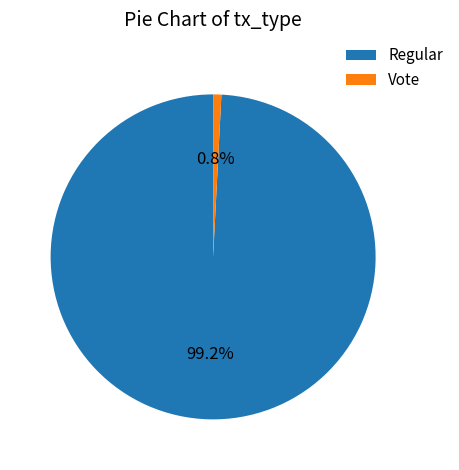

True or false: Regular accounts for 99% of the total.

True